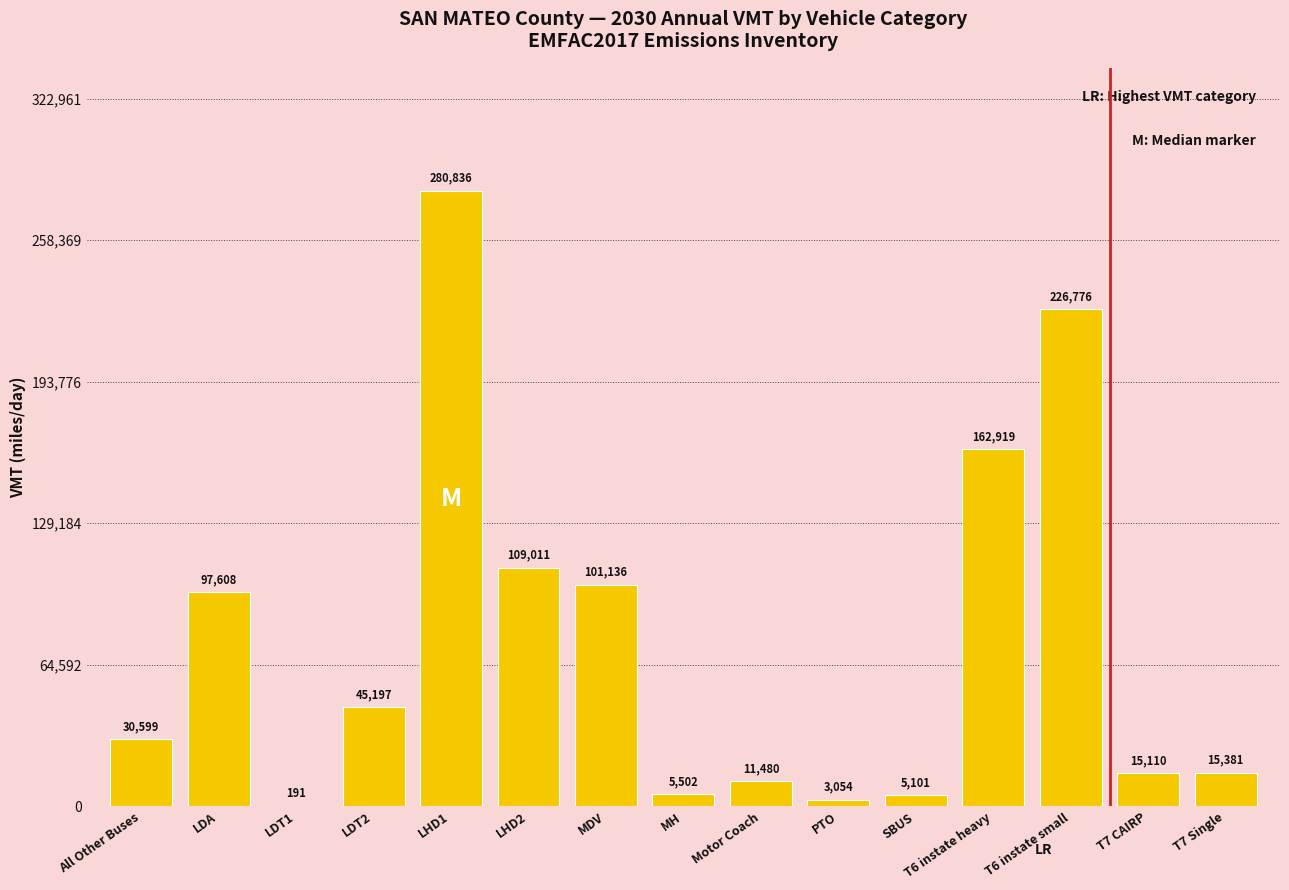

What is the maximum value shown in the chart?

280836.2